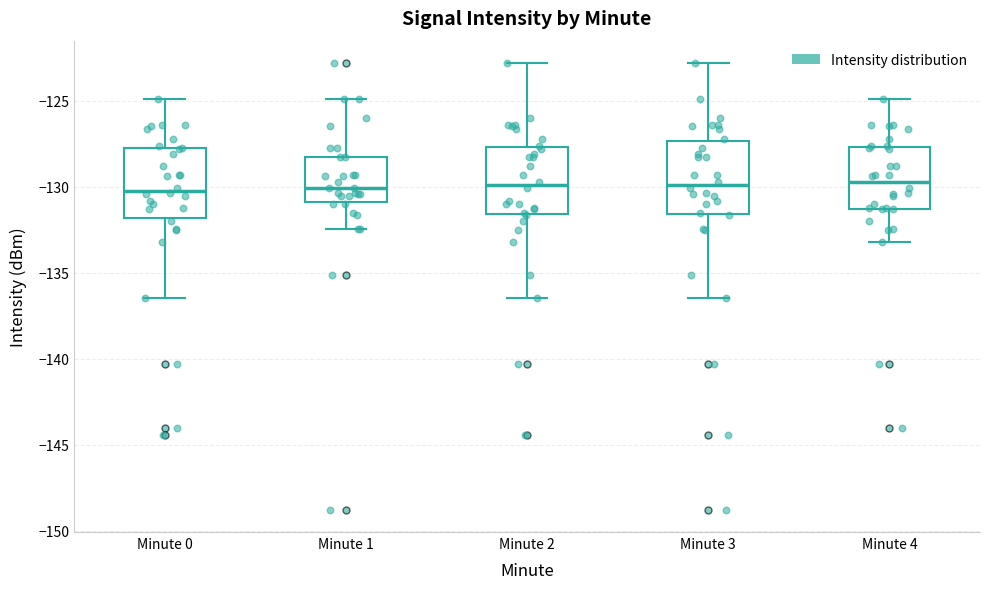

Reading left to right, transcribe this box plot: for each box, give where its median line is, the range the box spans, and where its two whiskers end, as read against the y-axis. The values are not printed on the chart, so give them approximately, as read against the axis.

Minute 0: median -130.0, box -132.0 to -127.5, whiskers -136.5 to -125.0
Minute 1: median -130.0, box -131.0 to -128.0, whiskers -132.5 to -125.0
Minute 2: median -130.0, box -131.5 to -127.5, whiskers -136.5 to -123.0
Minute 3: median -130.0, box -131.5 to -127.5, whiskers -136.5 to -123.0
Minute 4: median -129.5, box -131.5 to -127.5, whiskers -133.0 to -125.0